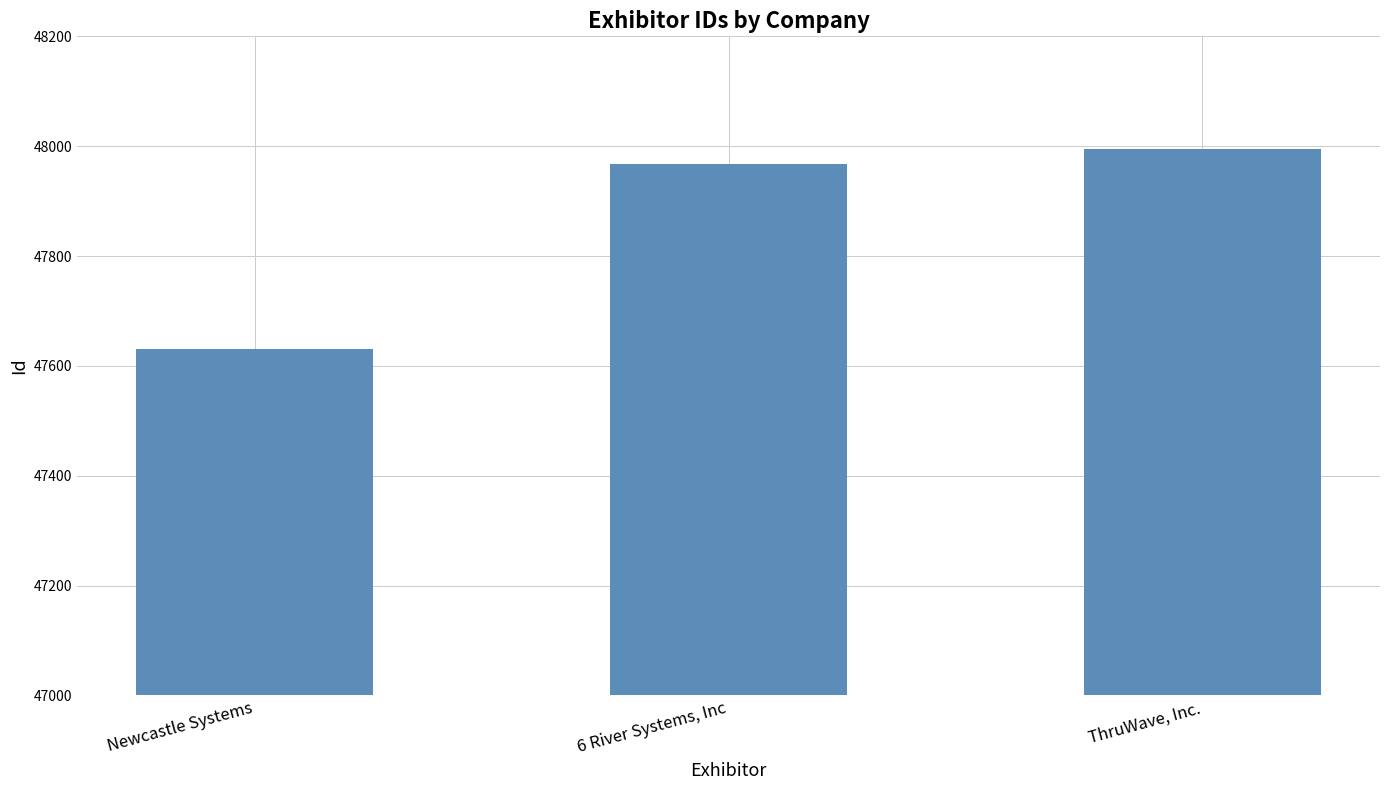

What position from the left is ThruWave, Inc.?

3